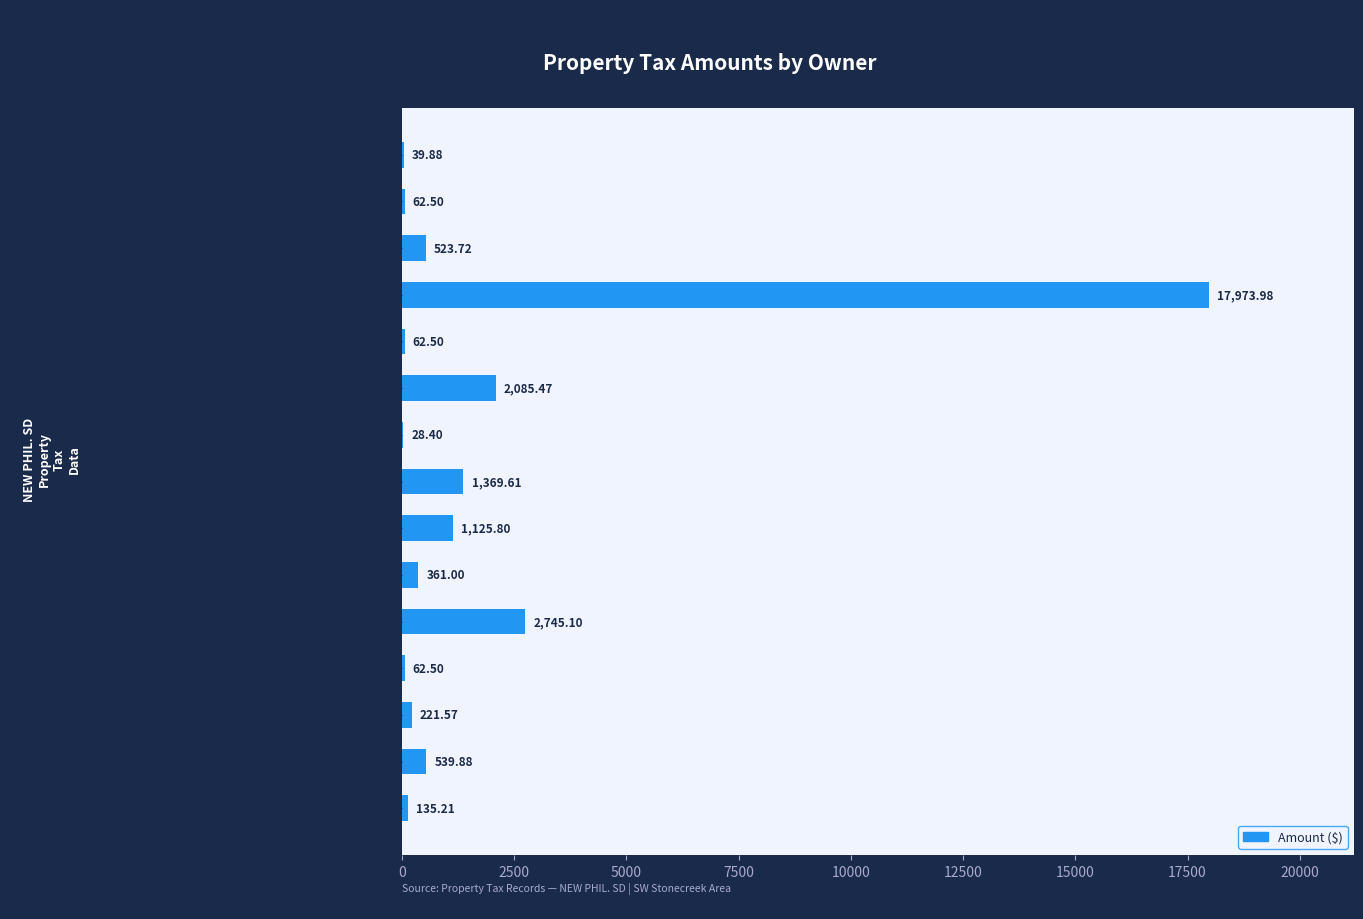

What is the change in value from GRACELEE SANDBLASTING to GROOM WILLIAM S?

-2205.2